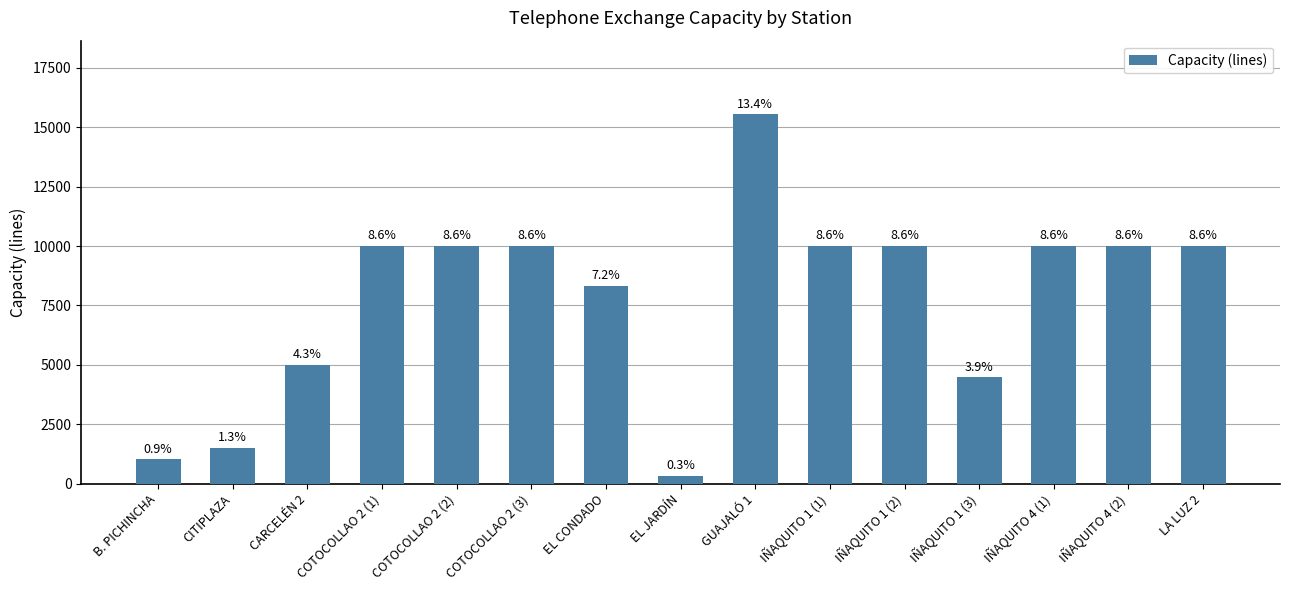

Are the bars horizontal?

No